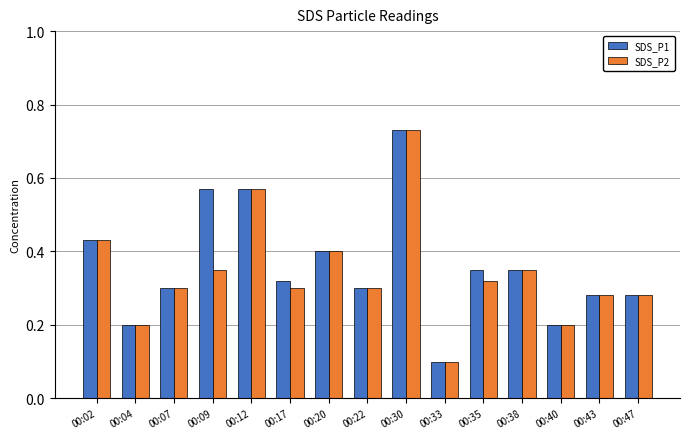

At which category is the sum across all series the highest?

00:30